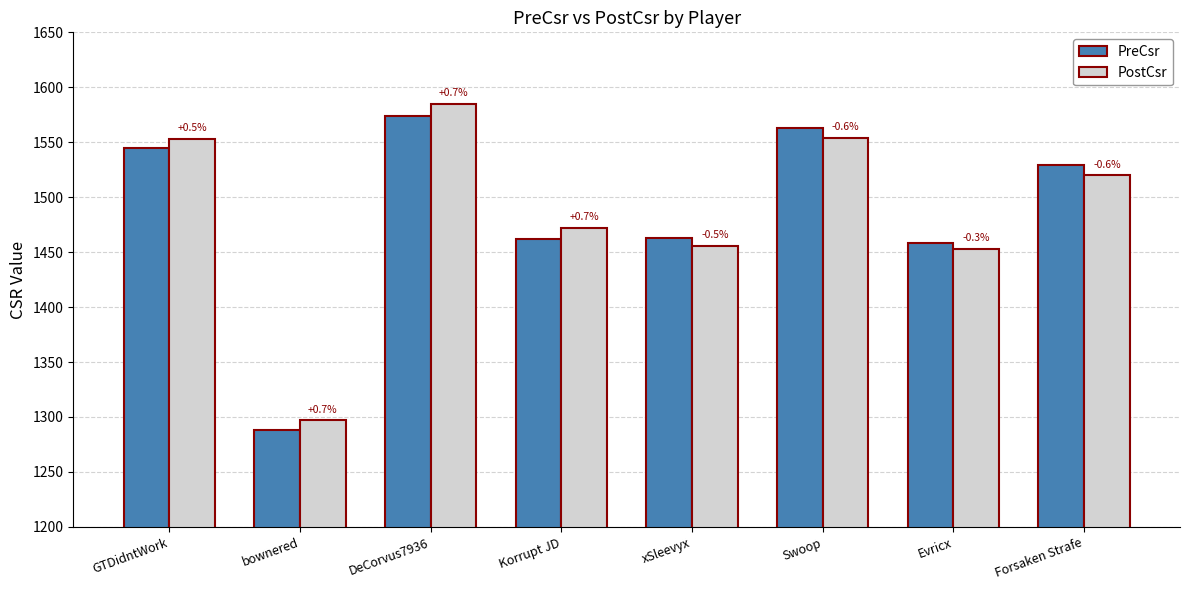

At which label does PreCsr first exceed 1529?

GTDidntWork